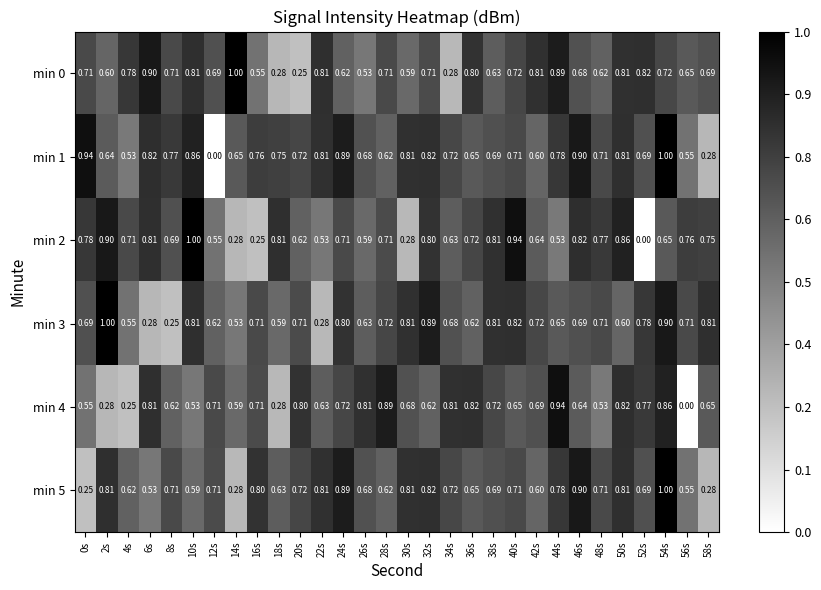

Is the value of min 0 at 36s greater than the value of min 4 at 16s?

Yes